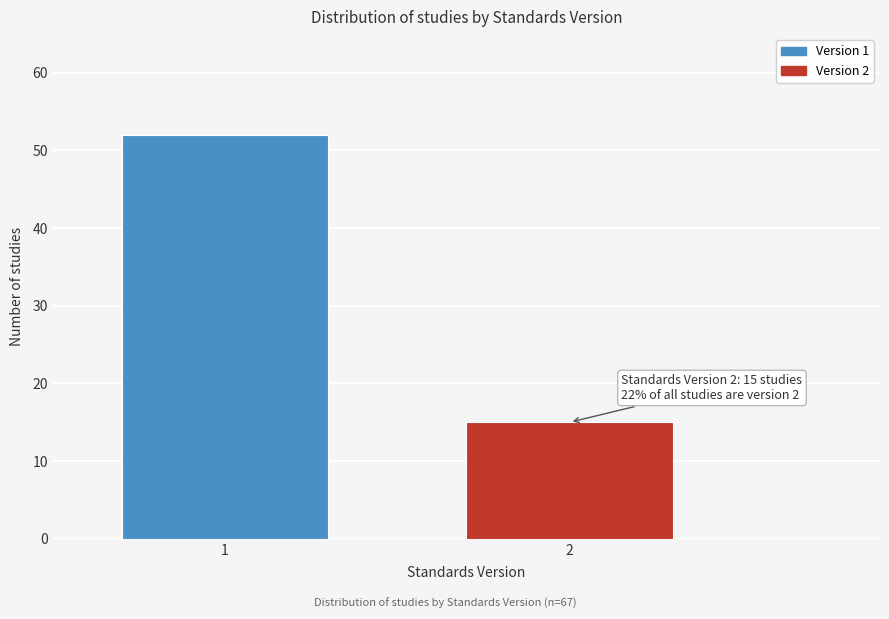

Reading left to right, transcribe all the data shown in this chart.

1=52	2=15